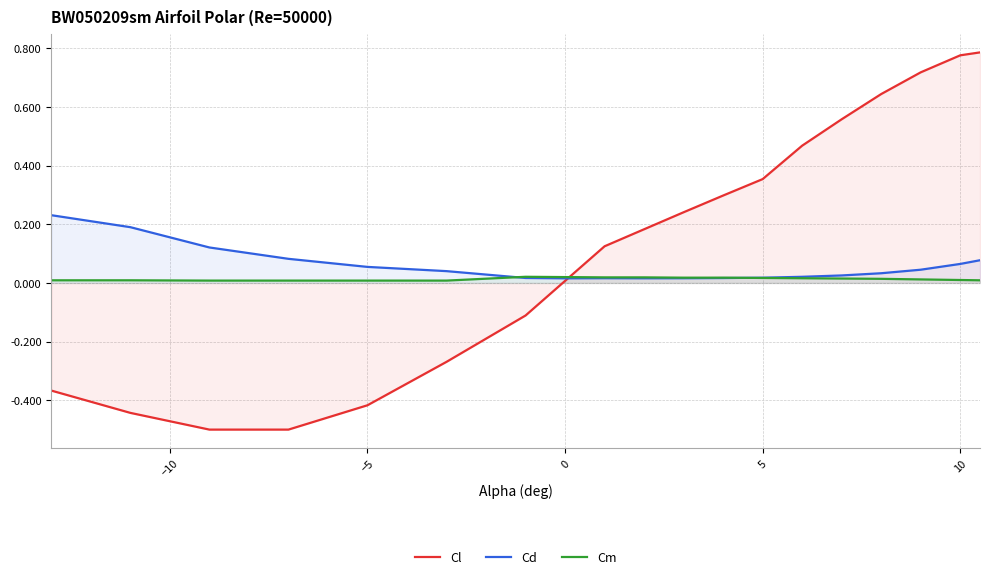

Which series has the largest range (max minus min)?

Cl